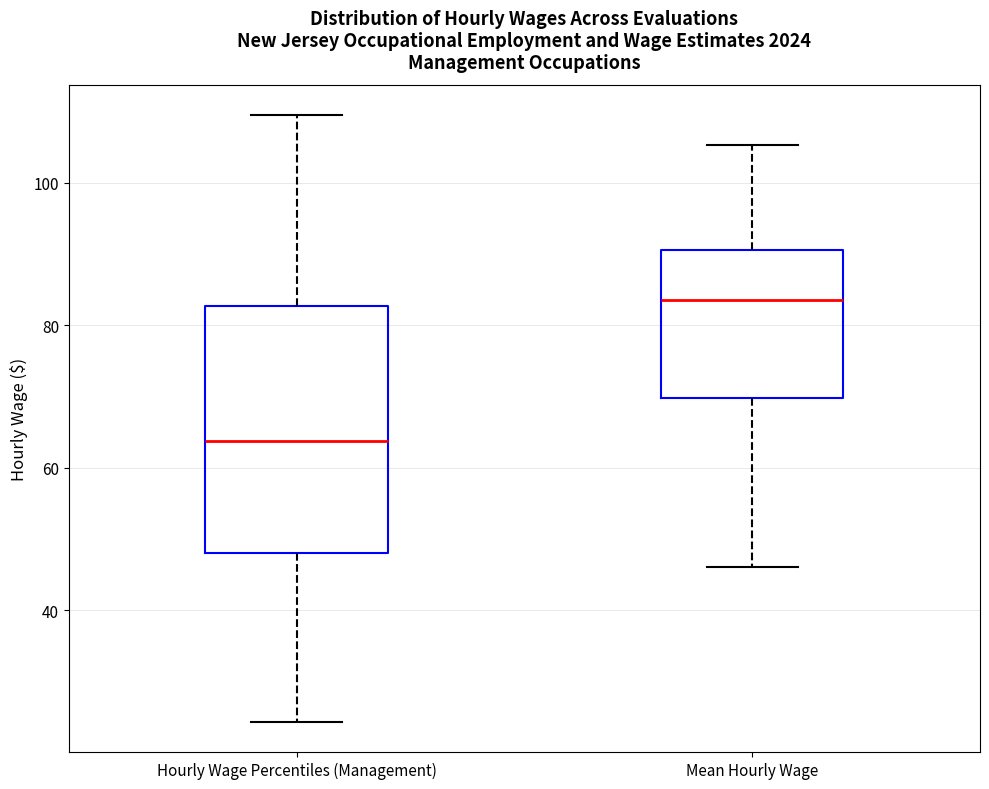

Reading left to right, transcribe this box plot: for each box, give where its median line is, the range the box spans, and where its two whiskers end, as read against the y-axis. The values are not printed on the chart, so give them approximately, as read against the axis.

Hourly Wage Percentiles (Management): median 64, box 48 to 82, whiskers 24 to 110
Mean Hourly Wage: median 84, box 70 to 90, whiskers 46 to 106